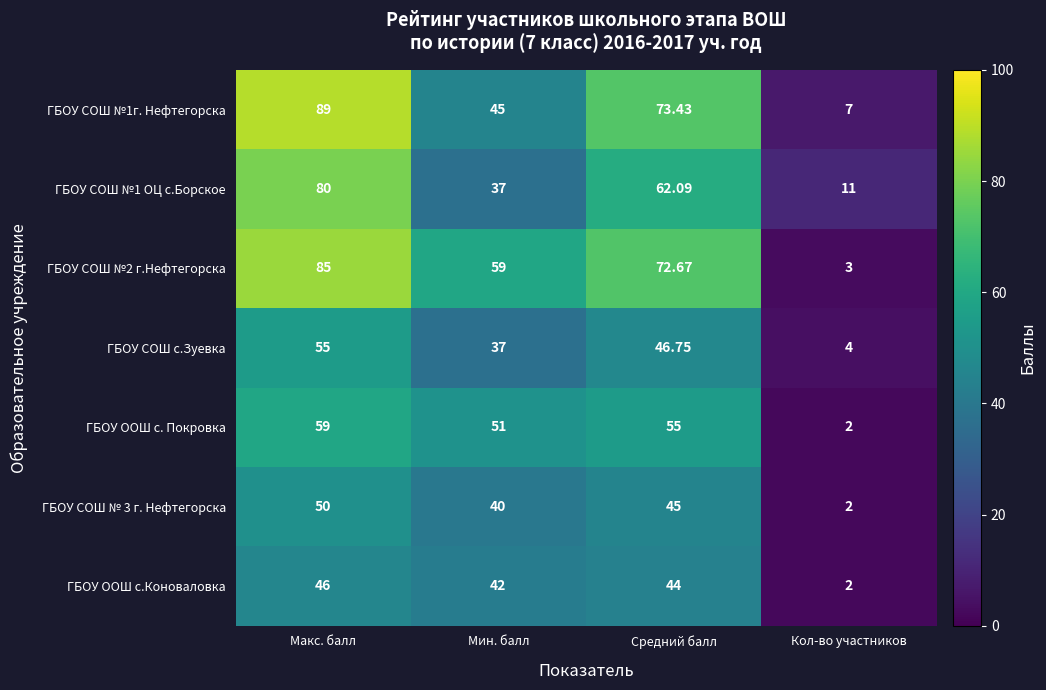

Rank the categories by ГБОУ СОШ с.Зуевка value from lowest to highest.

Кол-во участников, Мин. балл, Средний балл, Макс. балл